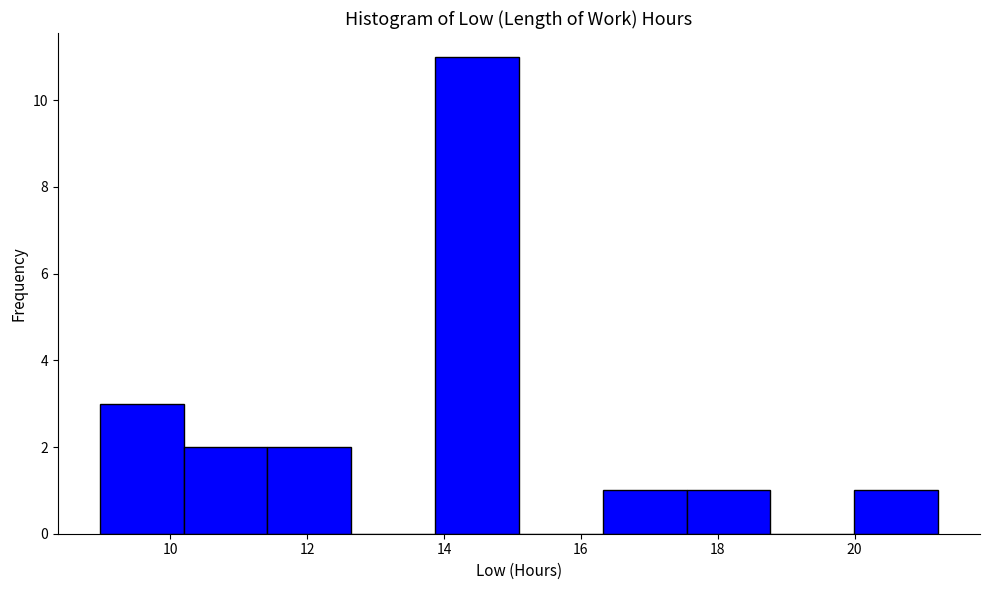

How tall is the bar that spans 9.0 to 10.2 on the x-axis? Neither the bar edges nor the heights are printed on the chart, so give them approximately, as read against the axes.

3